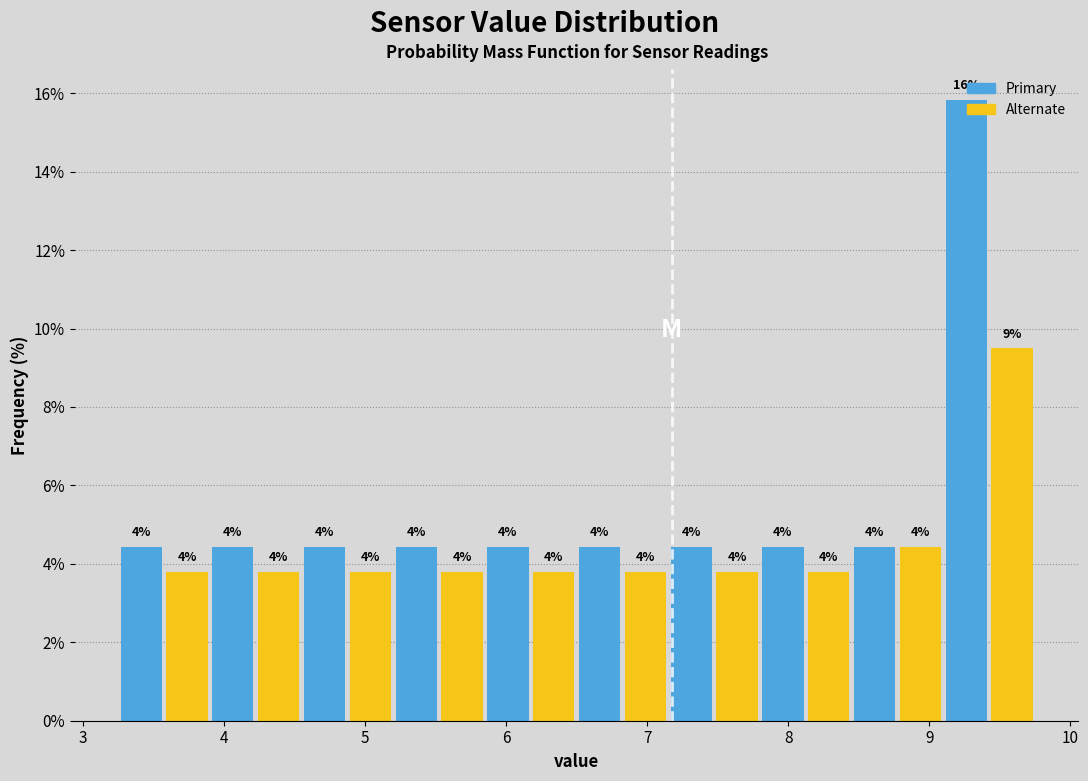

Read against the x-axis, roughly where is the centre of the tallest bar?

9.3